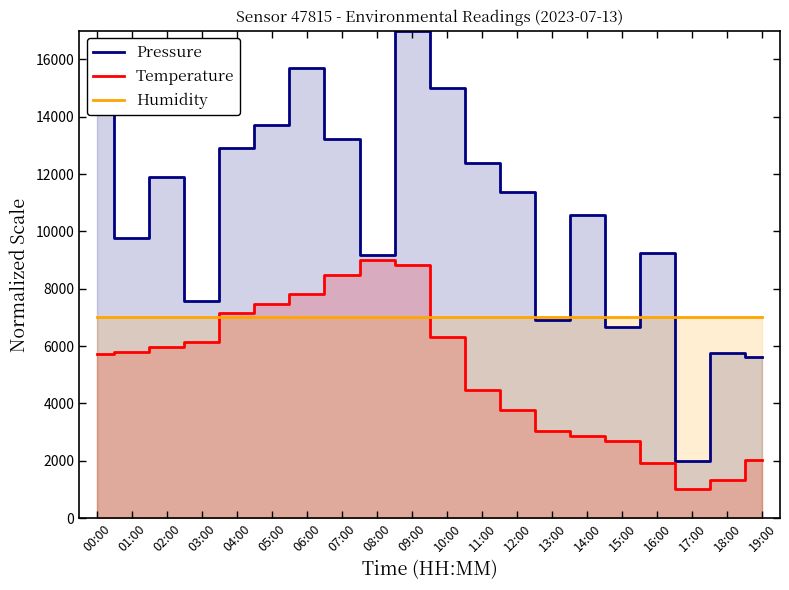

At which label is Temperature closest to 5000?

11:00